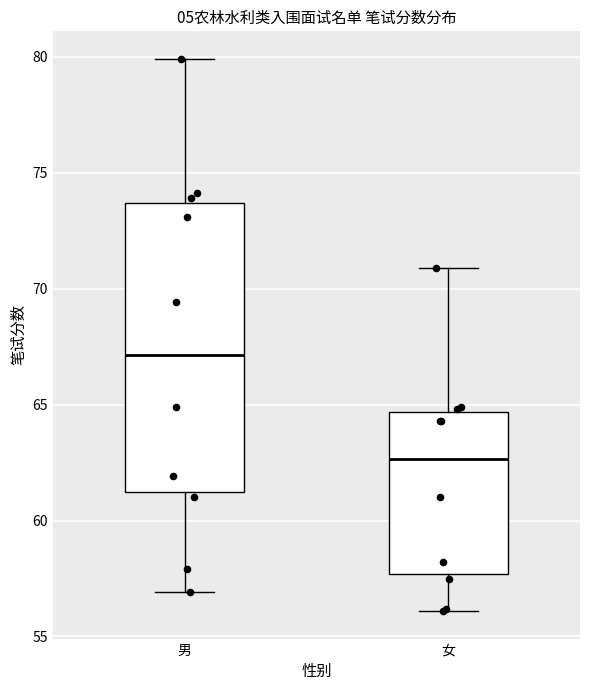

Where is the upper edge of the box for 女 on the y-axis? The values are not printed on the chart, so give them approximately, as read against the axis.

64.5